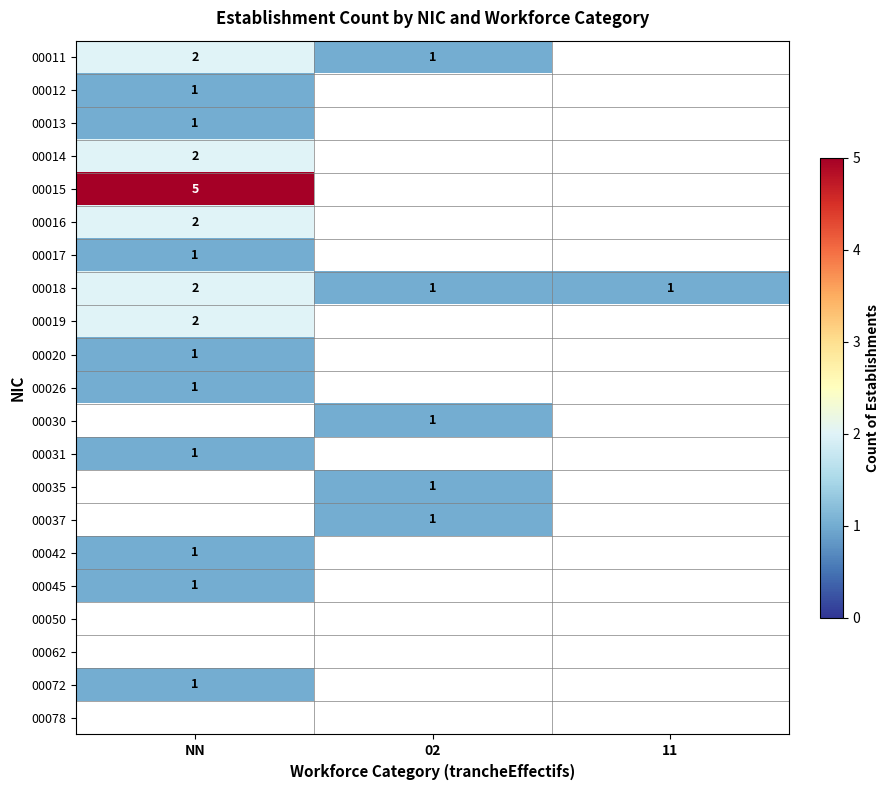

What is the sum of all 00018 values?

4